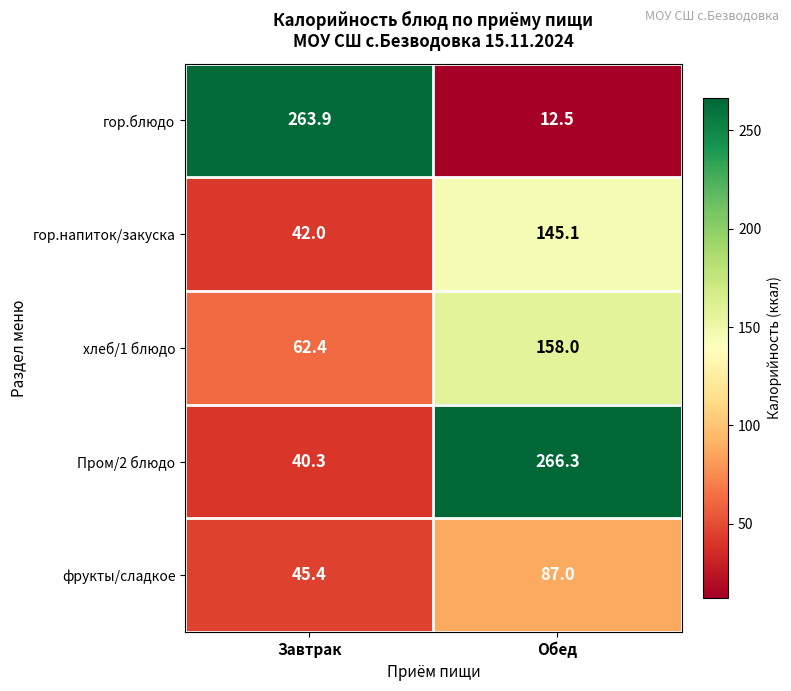

How many series are shown in this chart?

5